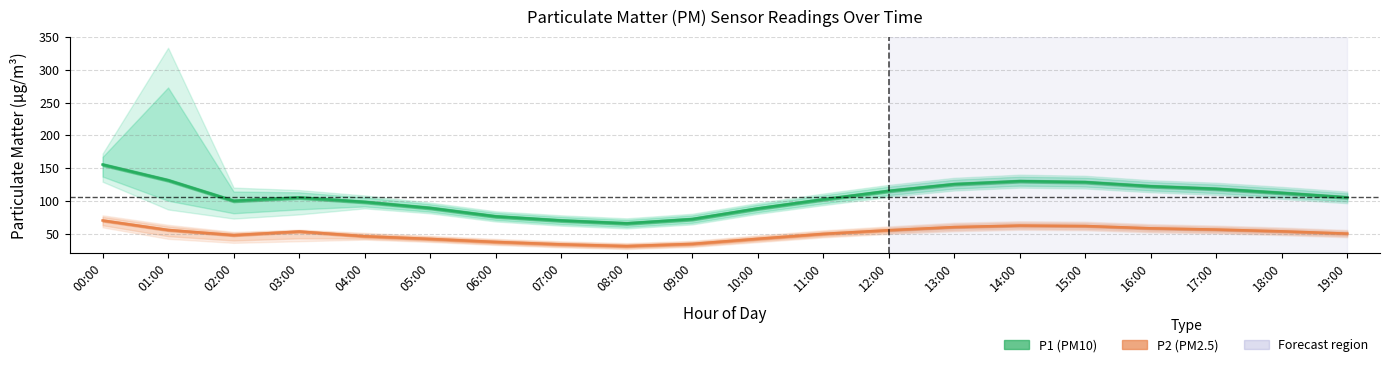

What position from the left is 05:00?

6